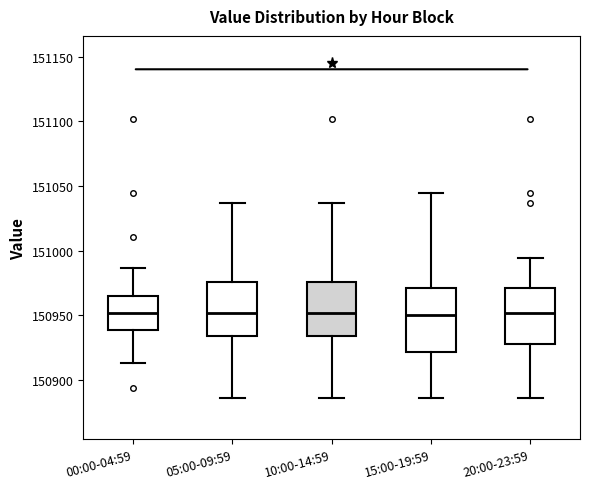

Reading left to right, transcribe this box plot: for each box, give where its median line is, the range the box spans, and where its two whiskers end, as read against the y-axis. The values are not printed on the chart, so give them approximately, as read against the axis.

00:00-04:59: median 150950, box 150940 to 150965, whiskers 150915 to 150985
05:00-09:59: median 150950, box 150935 to 150975, whiskers 150885 to 151035
10:00-14:59: median 150950, box 150935 to 150975, whiskers 150885 to 151035
15:00-19:59: median 150950, box 150920 to 150970, whiskers 150885 to 151045
20:00-23:59: median 150950, box 150930 to 150970, whiskers 150885 to 150995